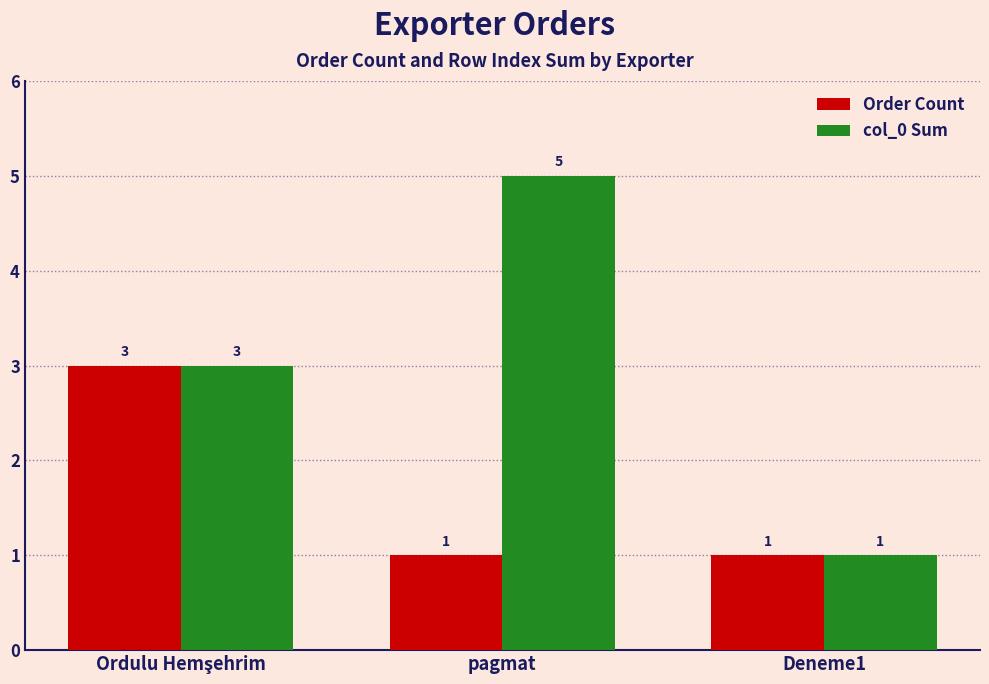

Which series has the largest range (max minus min)?

col_0 Sum